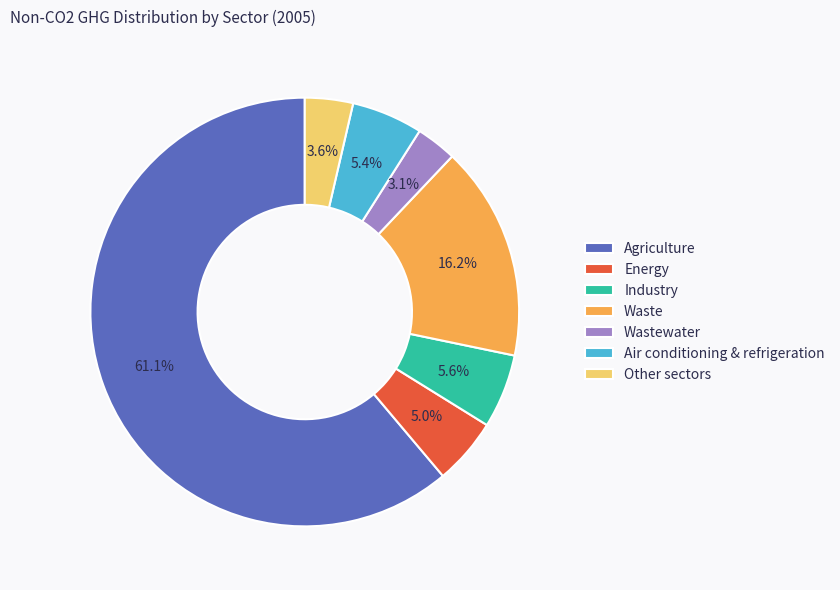

Is there any slice that represents more than half of the pie?

Yes